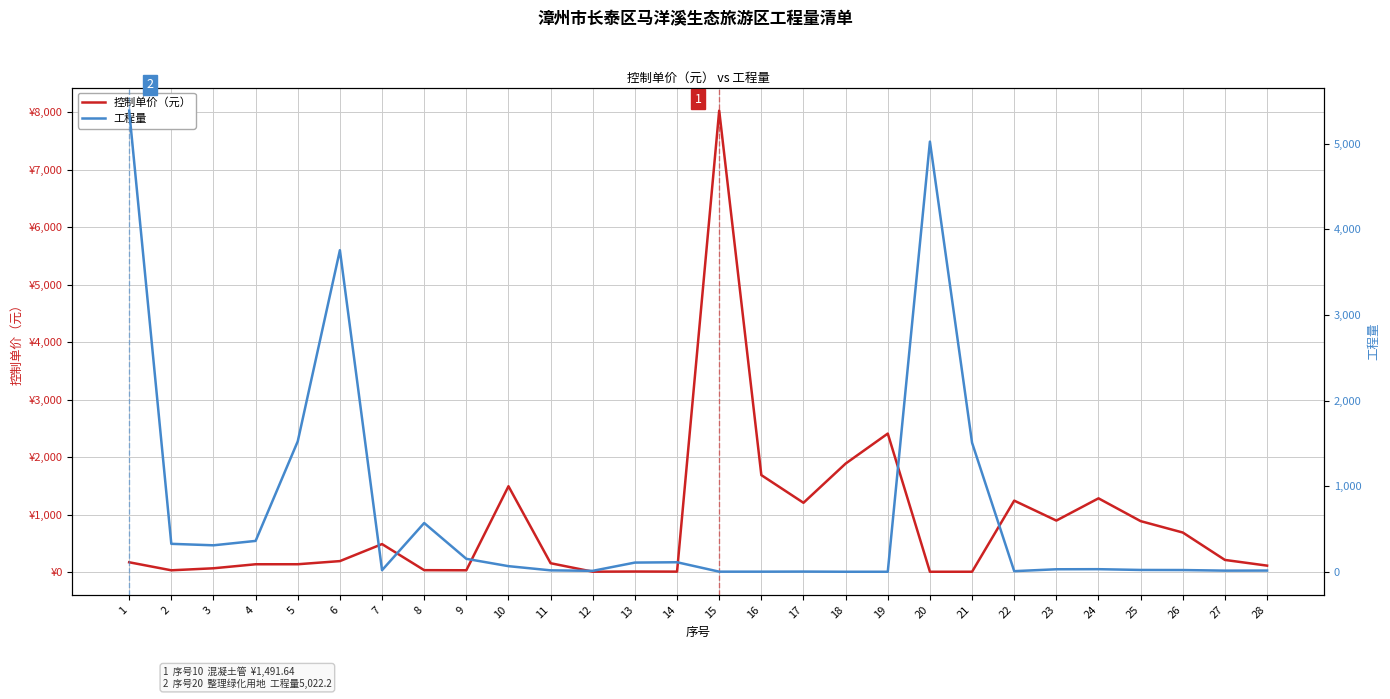

Between which two adjacent categories do 控制单价（元） and 工程量 first intersect?

6 and 7